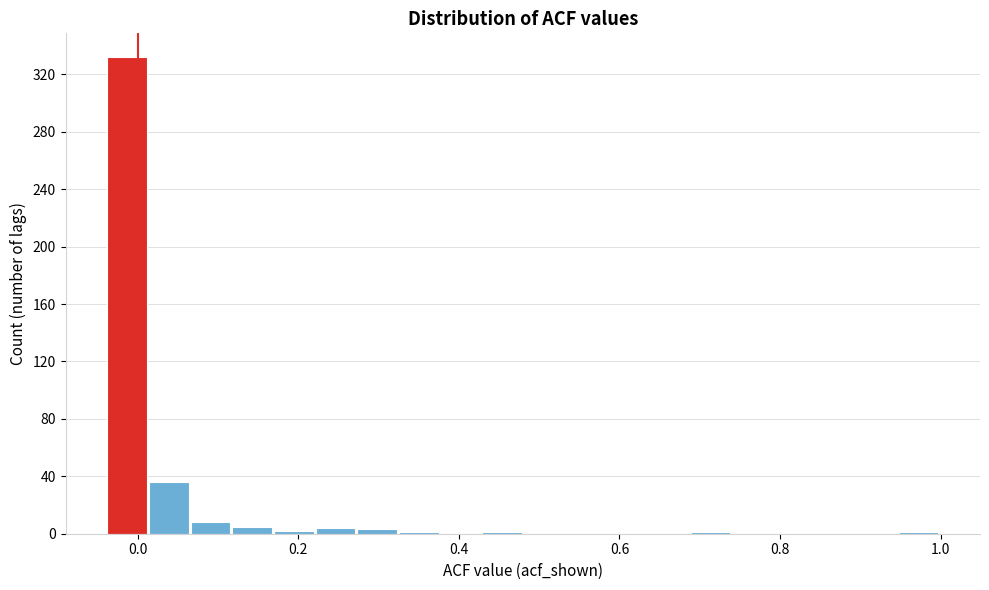

Read against the x-axis, roughly where is the centre of the tallest bar?

-0.02